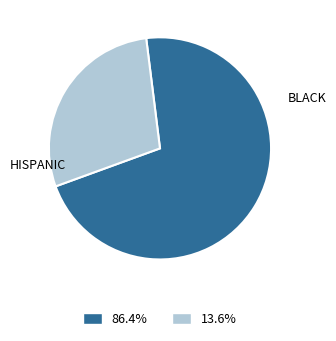

Is there a majority slice in this chart?

Yes